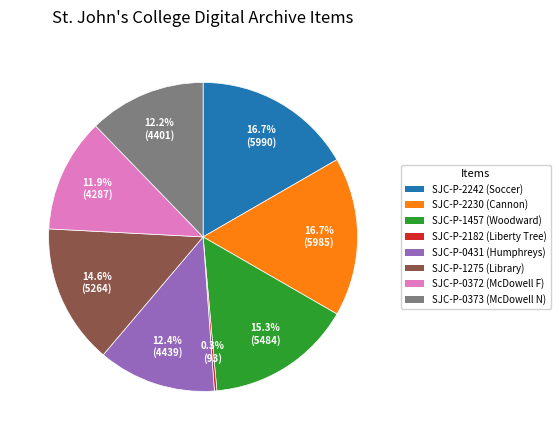

Is there any slice that represents more than half of the pie?

No